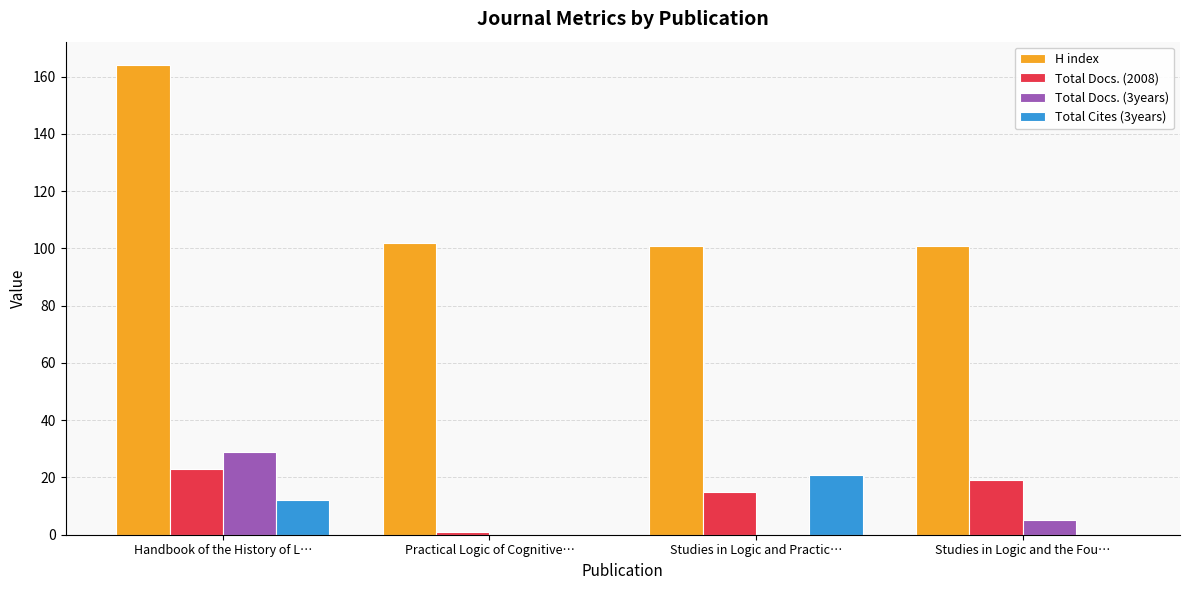

Between Handbook of the History of L… and Practical Logic of Cognitive…, which series saw the biggest shift?

H index